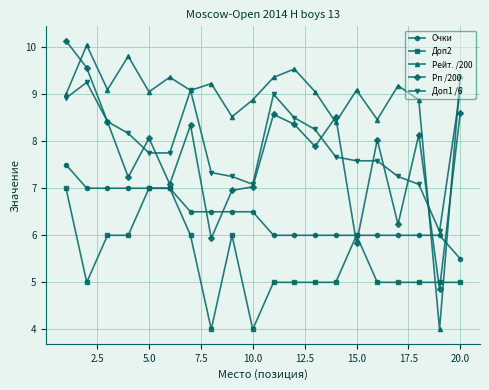

True or false: Рейт. /200 and Очки intersect in this chart.

True